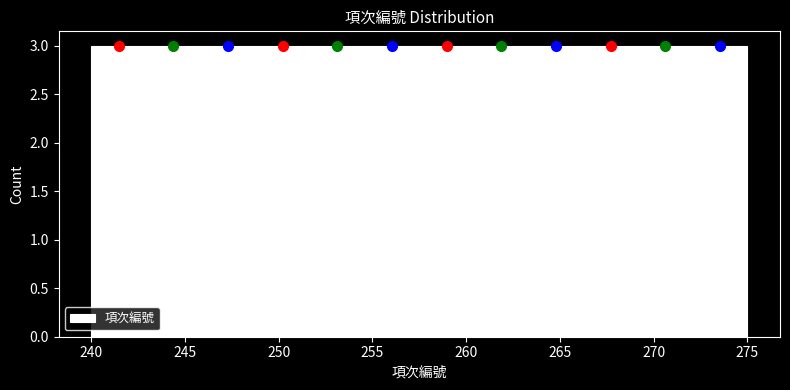

What is the height of the bar covering 257.5 to 260.5 on the x-axis? Neither the bar edges nor the heights are printed on the chart, so give them approximately, as read against the axes.

3